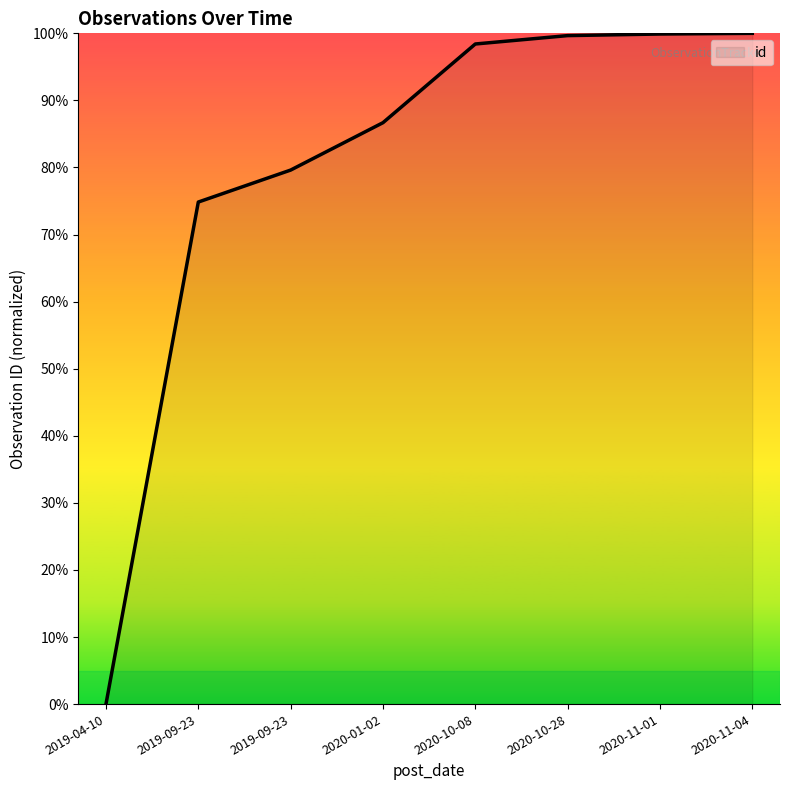

What is the sum of the values at 2020-10-28 and 2020-11-01?

199.6